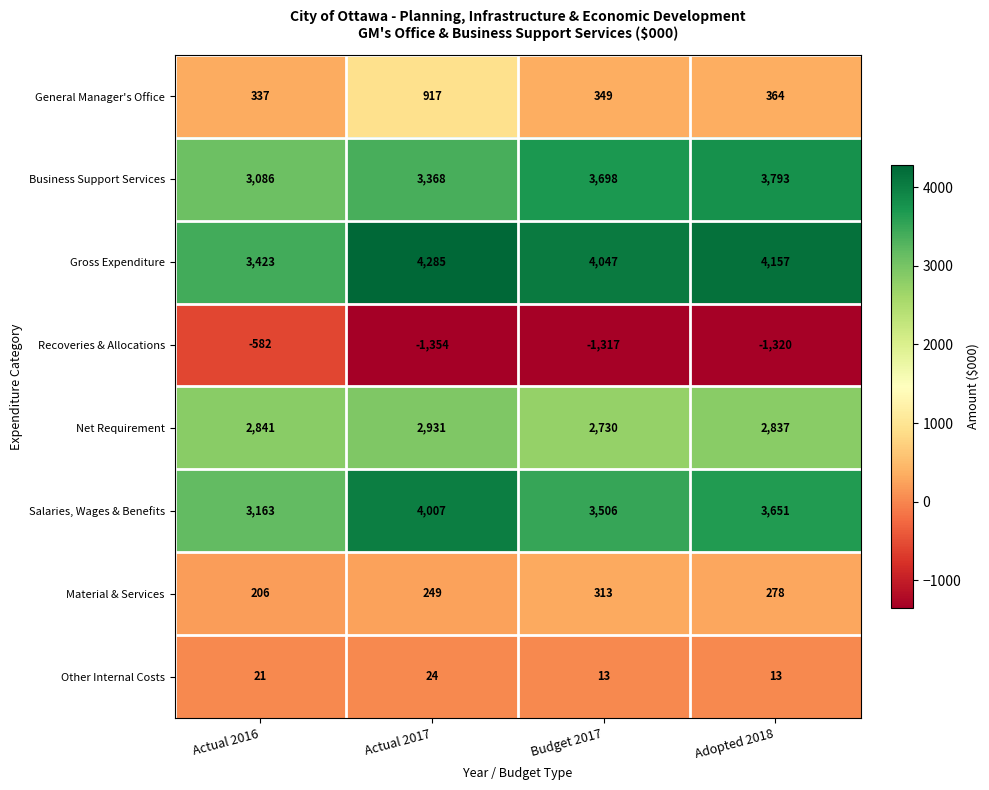

List the series in order of their peak value, lowest first.

Recoveries & Allocations, Other Internal Costs, Material & Services, General Manager's Office, Net Requirement, Business Support Services, Salaries, Wages & Benefits, Gross Expenditure